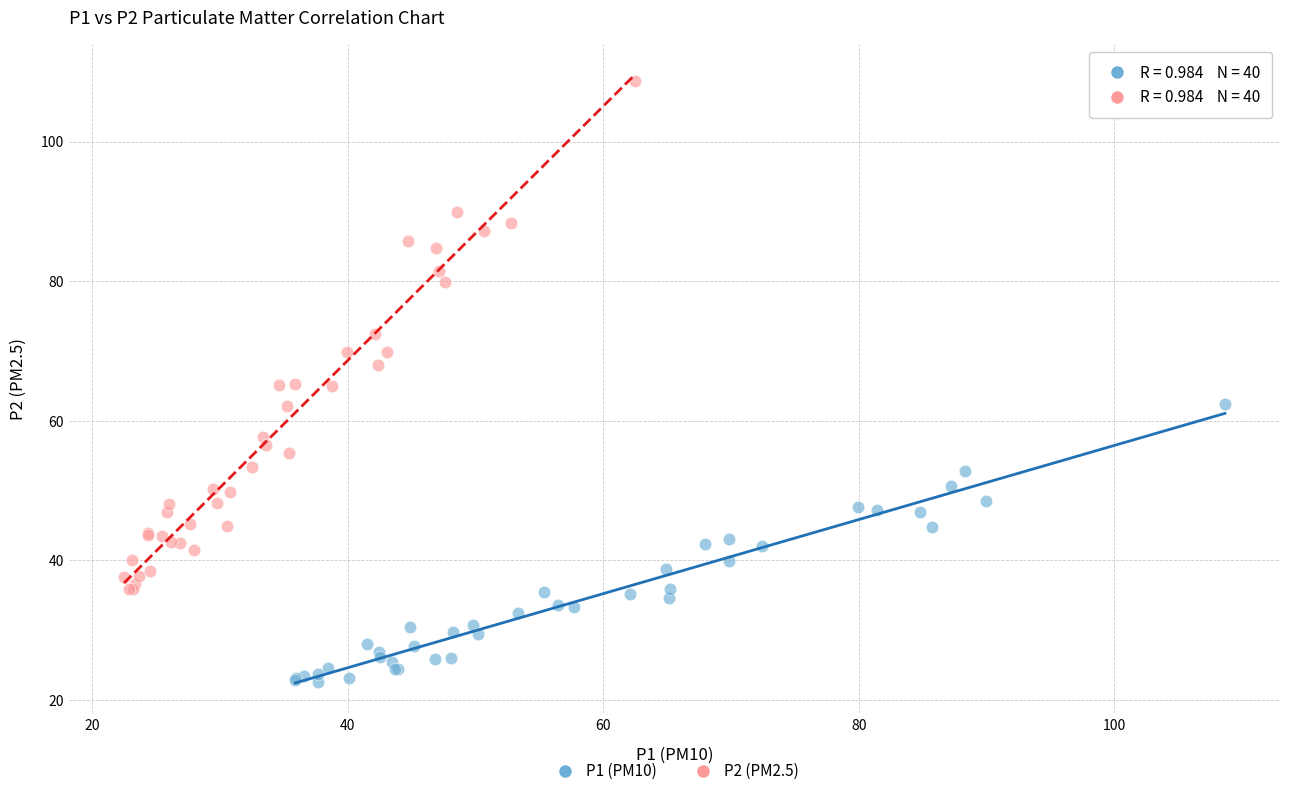

Which series has the largest Y range (max minus min)?

P2 (PM2.5)